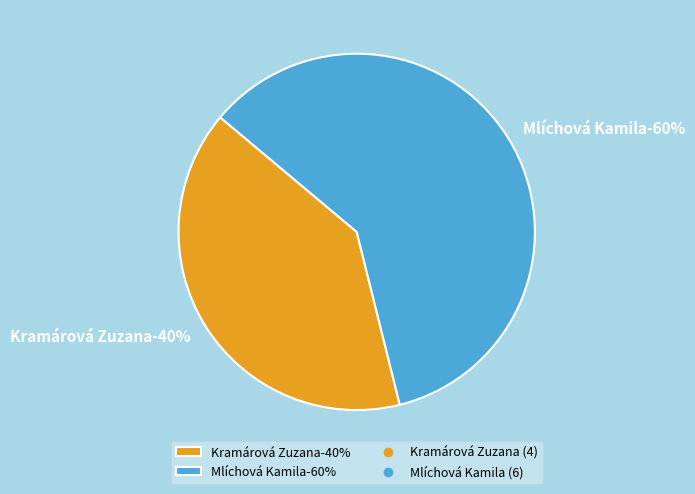

How many segments does this pie chart have?

2